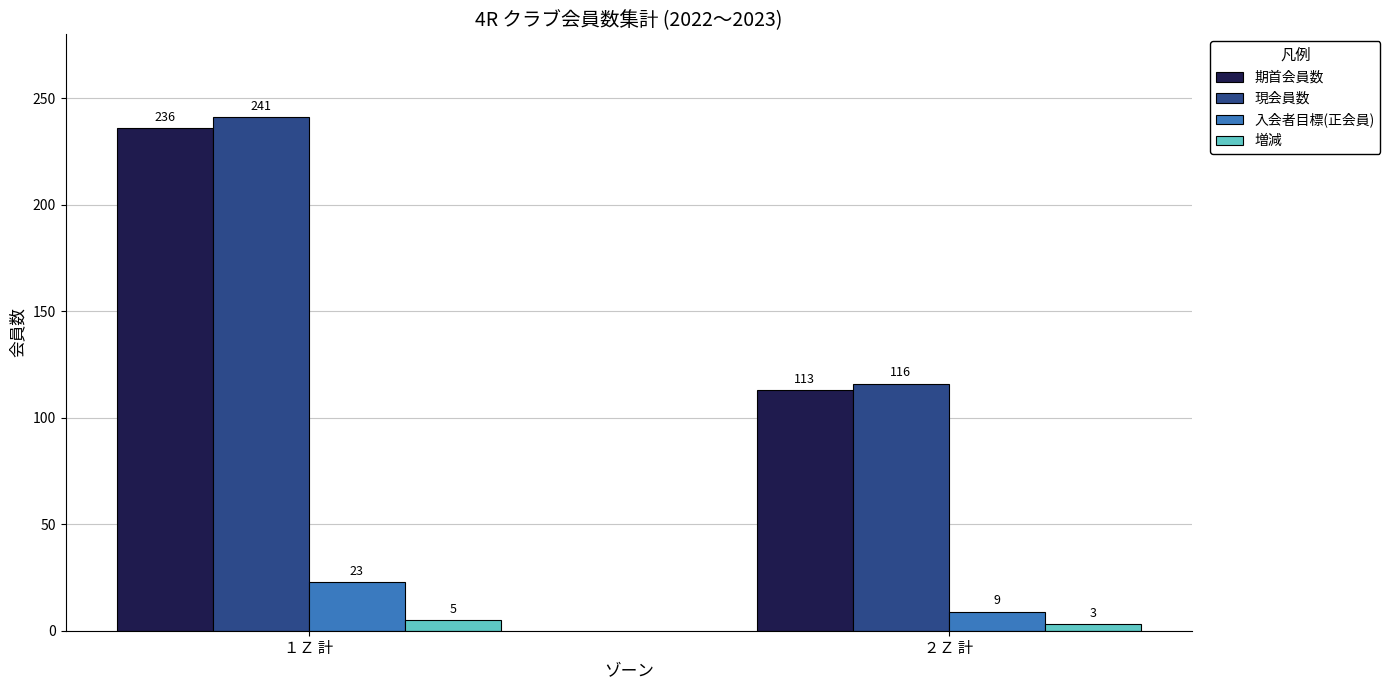

The 増減 series shows 5 at １Ｚ 計. True or false?

True